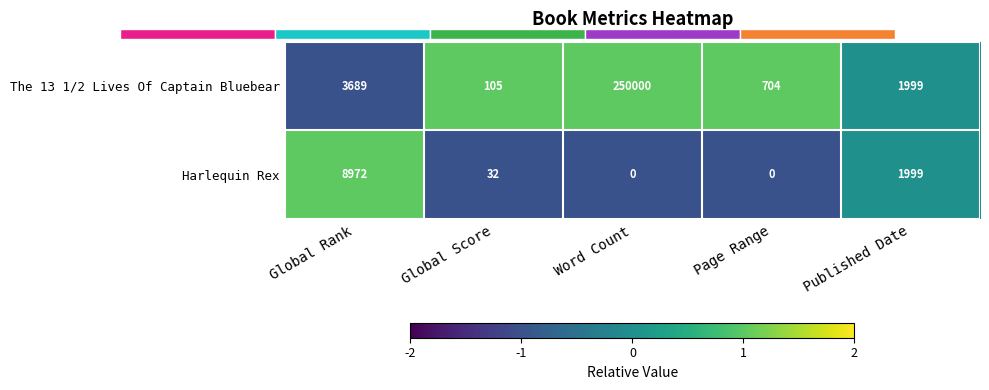

Is it true that The 13 1/2 Lives Of Captain Bluebear equals 250000 at Word Count?

True